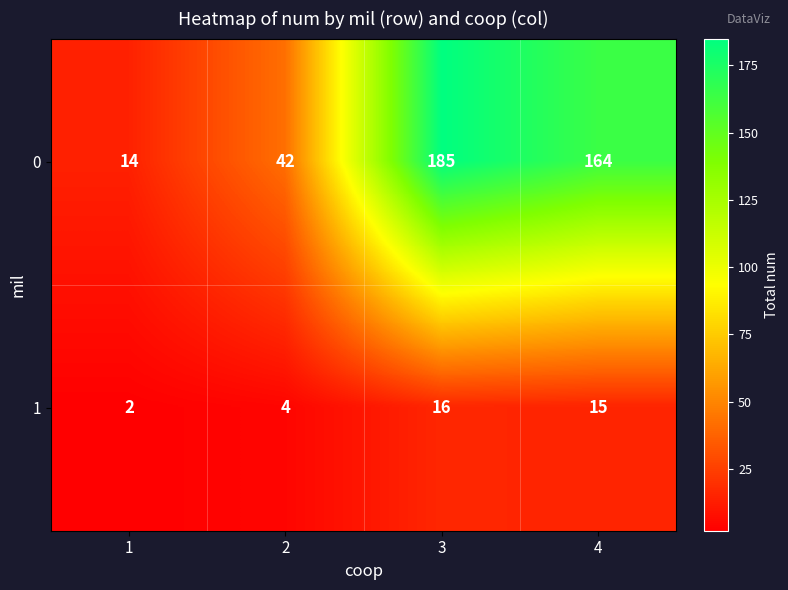

At which label does 1 first exceed 15?

3